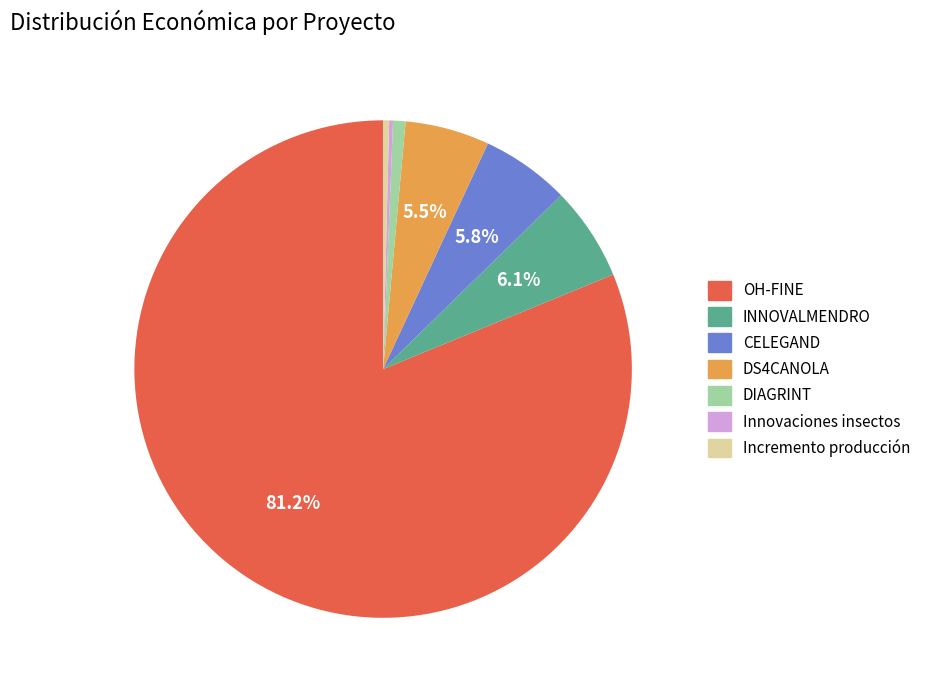

What is the majority slice?

OH-FINE